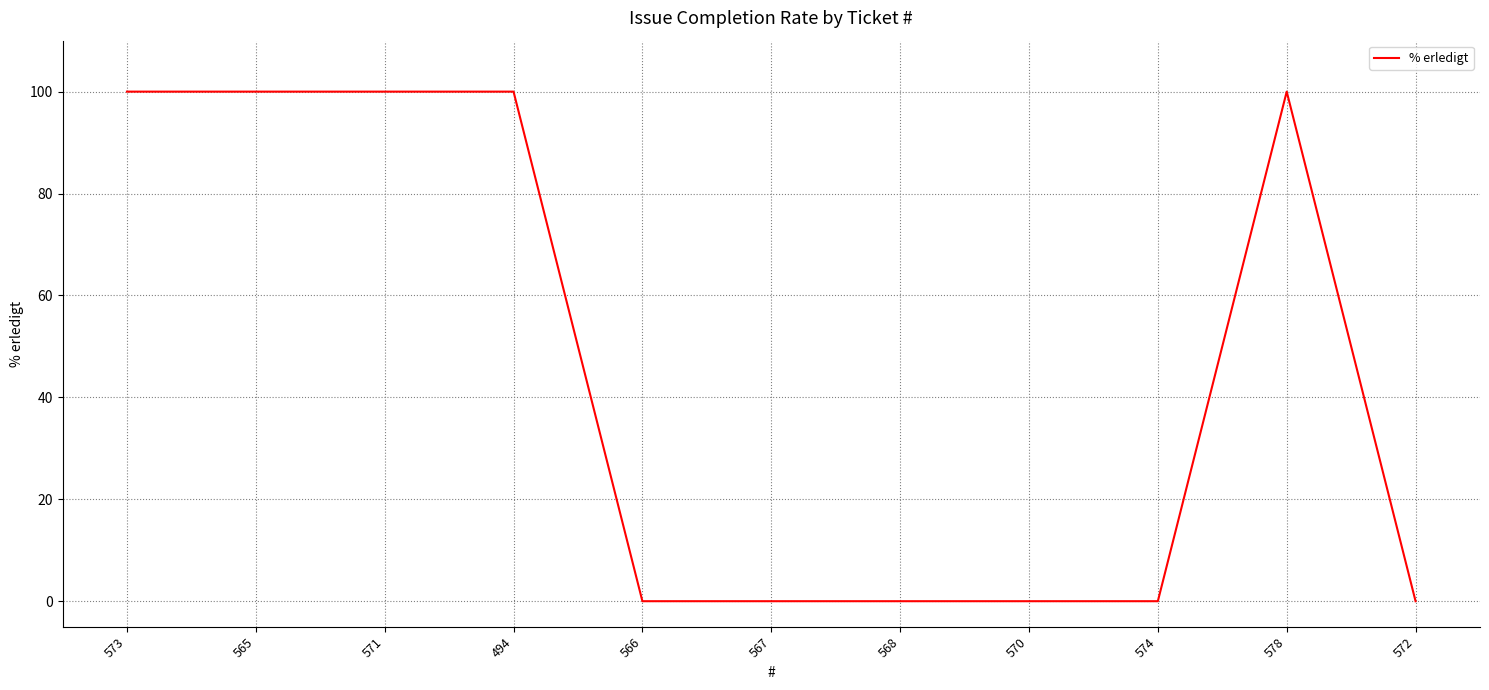

Reading left to right, extract all data points from this chart.

100	100	100	100	0	0	0	0	0	100	0